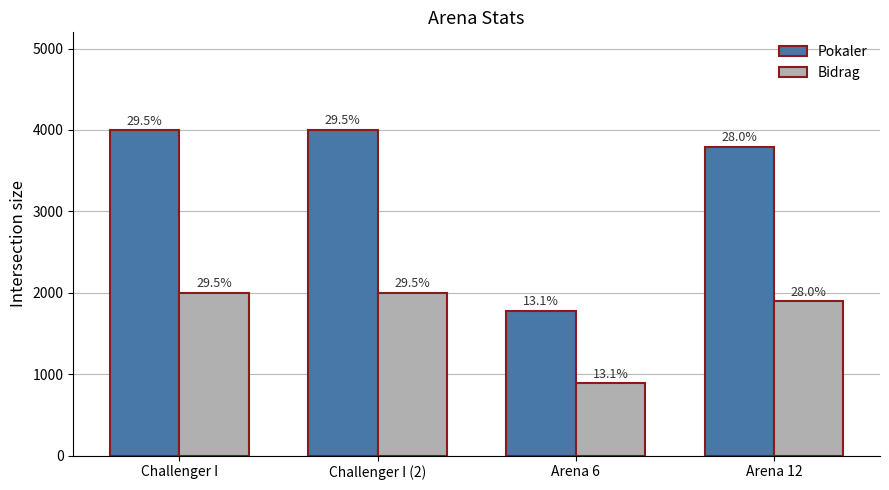

Reading right to left, extract all data points from this chart.

Pokaler: 3794	1778	4001	4000
Bidrag: 1897	889	2000	2000